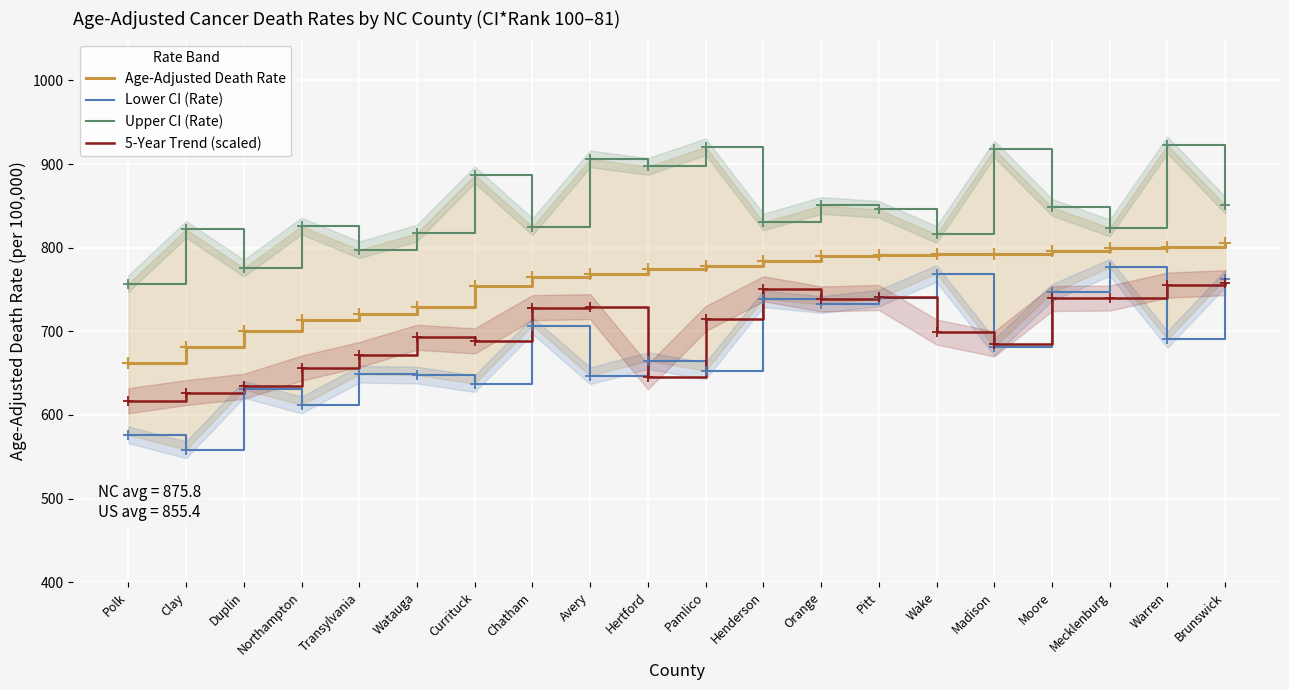

What are all the series names shown in the legend?

Age-Adjusted Death Rate, Lower CI (Rate), Upper CI (Rate), 5-Year Trend (scaled)